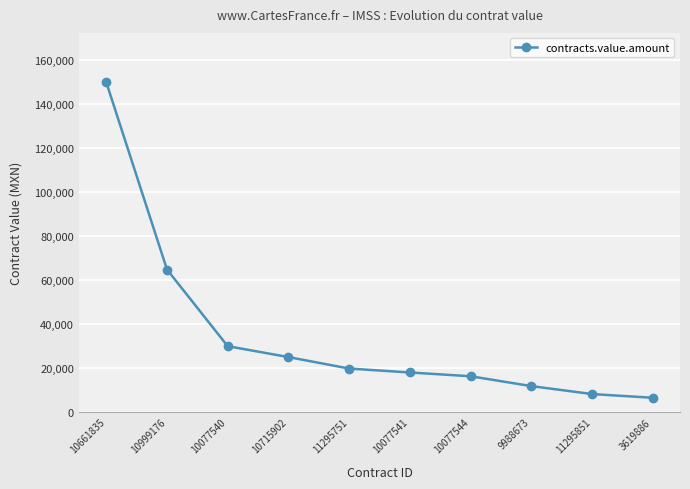

Is it true that the value at 10715902 is 11562.7?

False